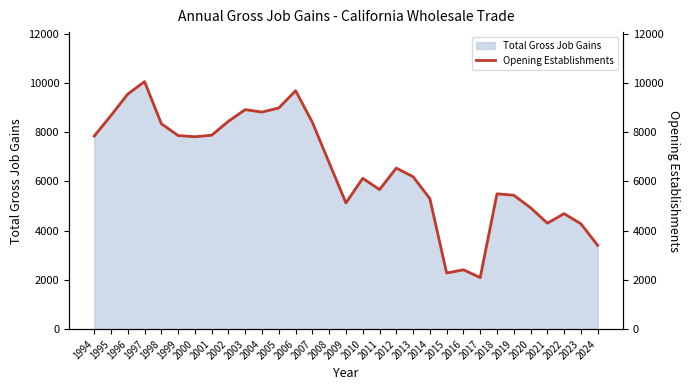

What is the average value?

6524